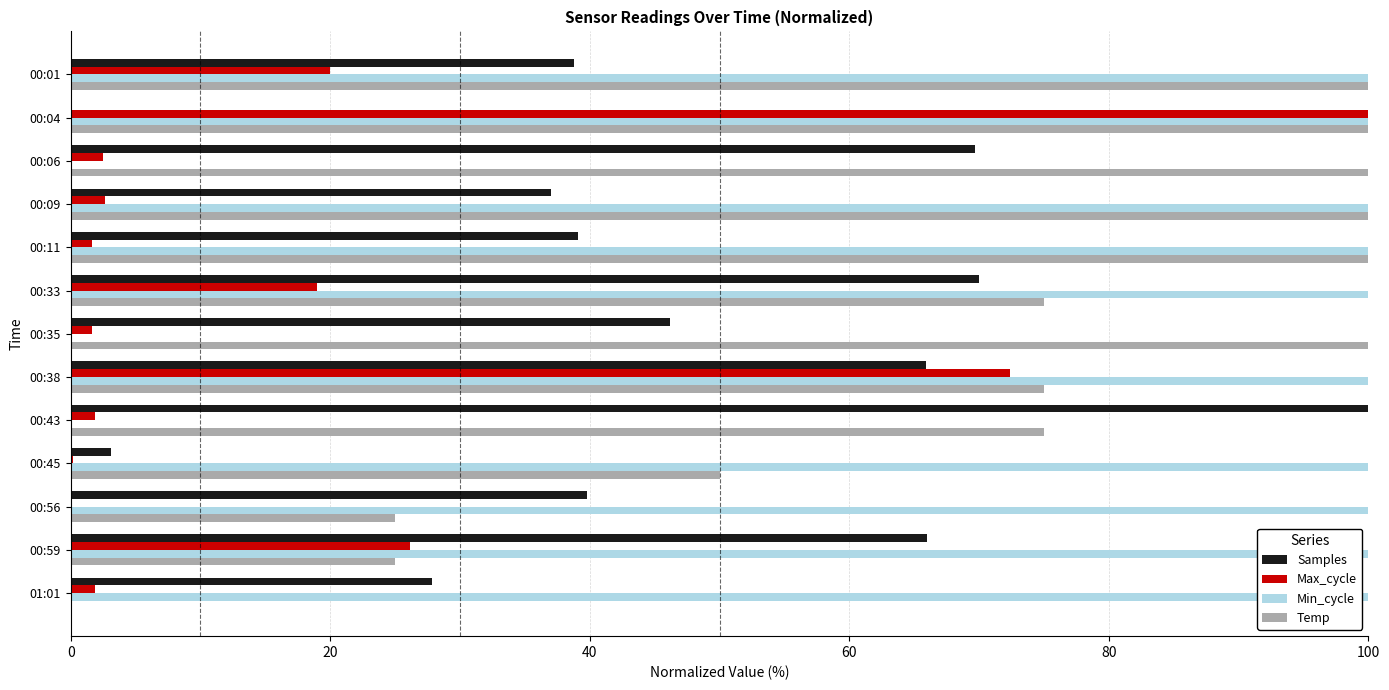

At which category is the sum across all series the highest?

00:38